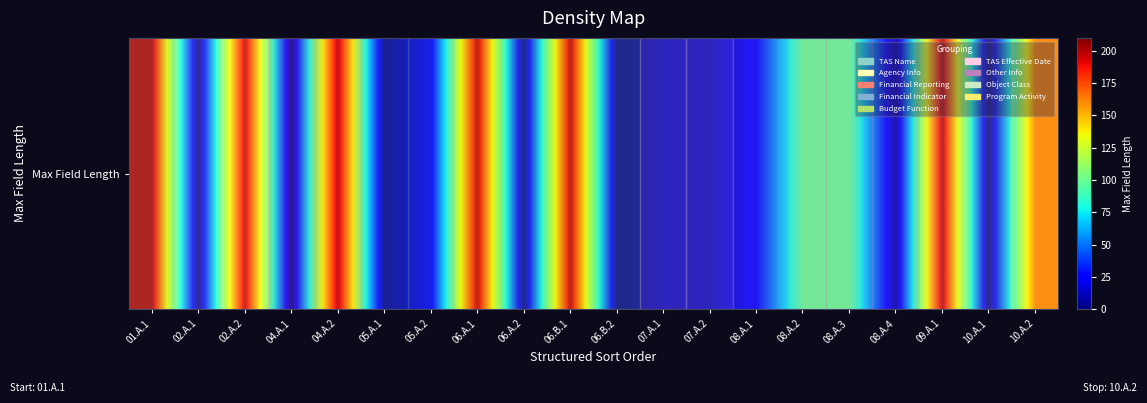

The value at 06.A.2 is 3. True or false?

True